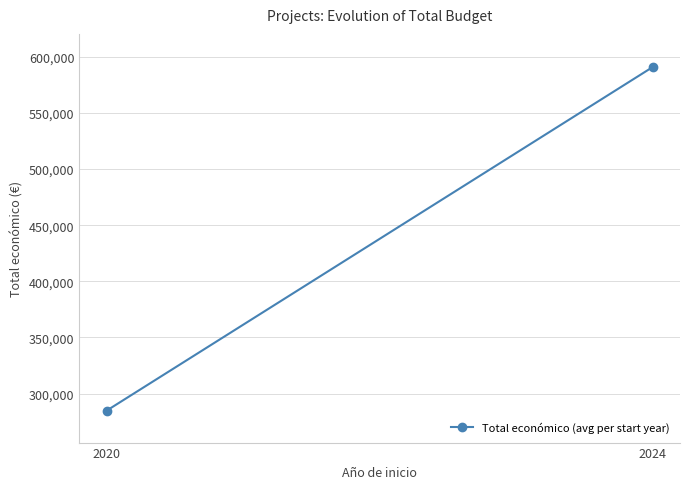

Is it true that the value at 2020 is 163822.3?

False